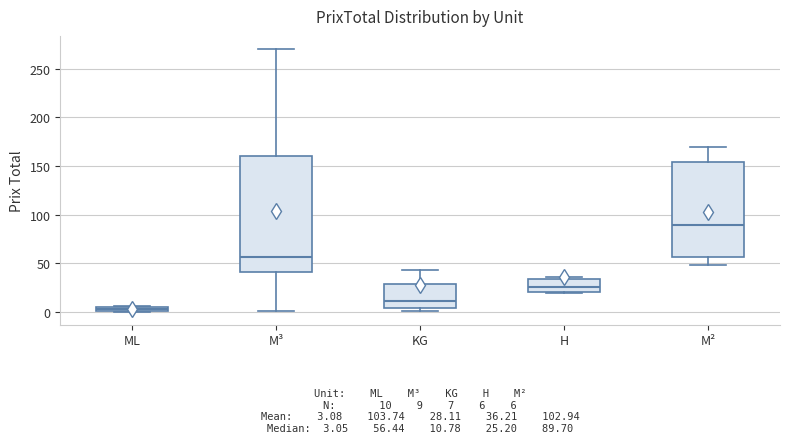

Which box has the lowest median line?

ML